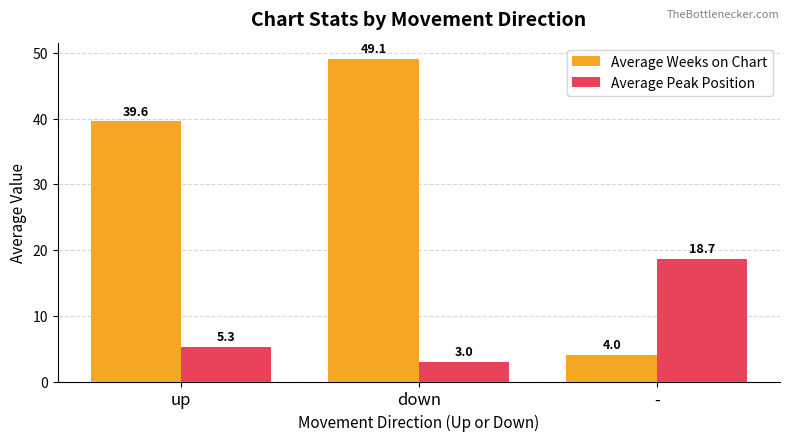

List the labels in order of Average Peak Position value, largest first.

-, up, down